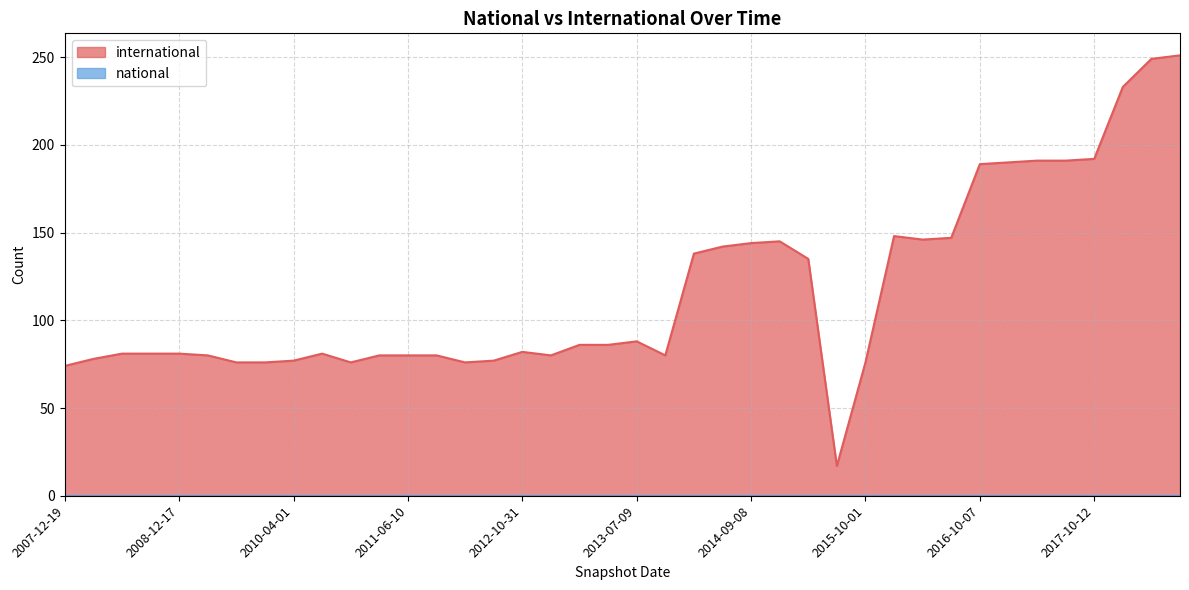

At which category does the data reach its first local valley?

2010-11-17